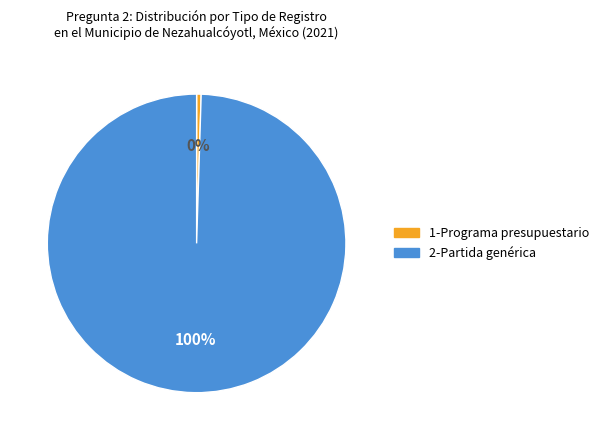

Is it true that 2-Partida genérica is 100% of the pie?

True